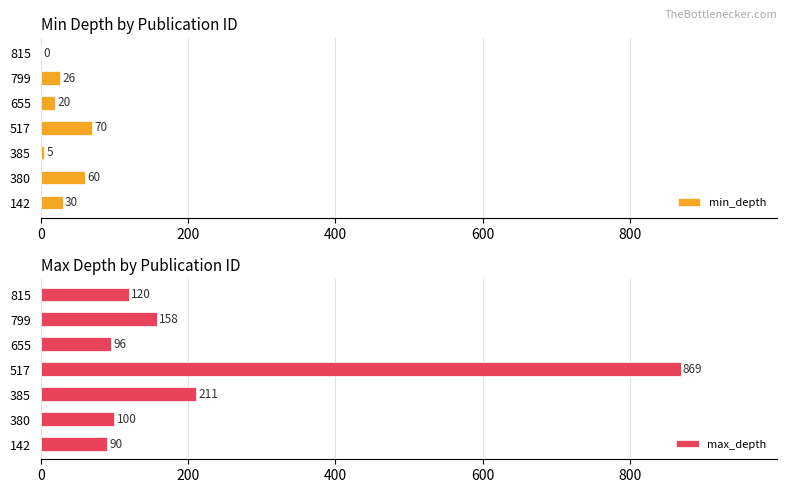

At which label is min_depth closest to 35?

142